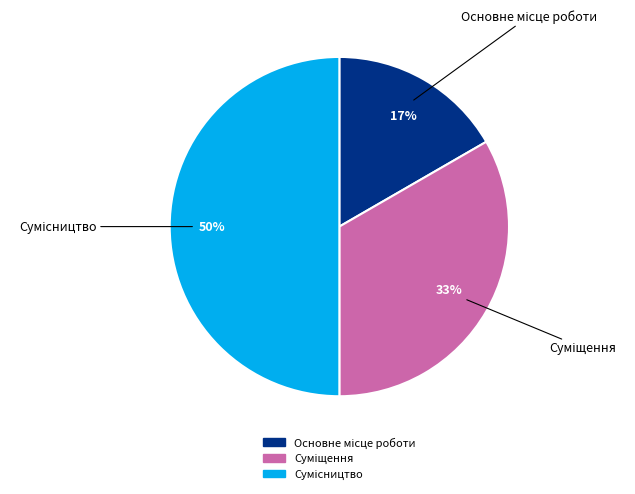

To the nearest percent, what is the difference between the largest and smallest slice percentages?

33%